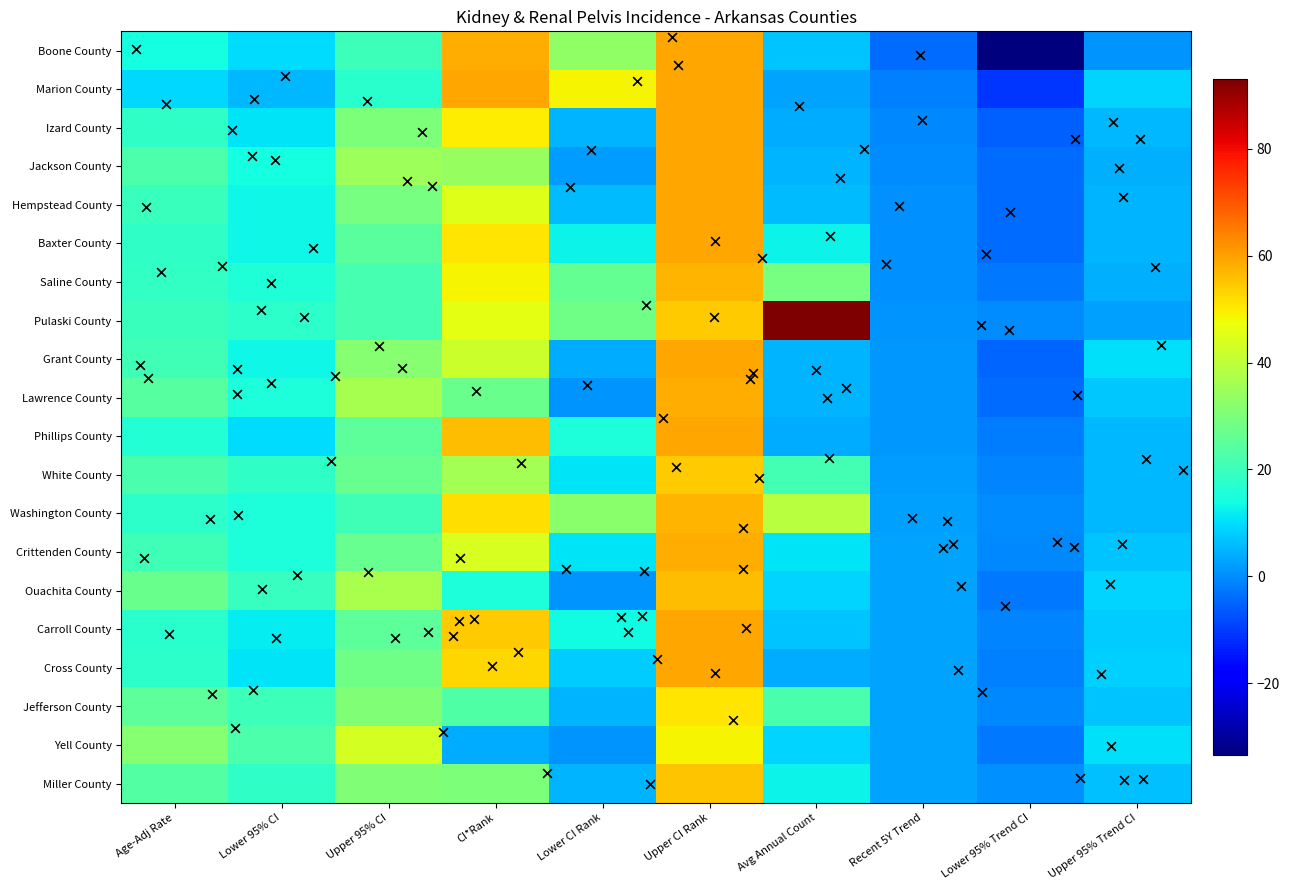

At which category is the sum across all series the highest?

Upper CI Rank